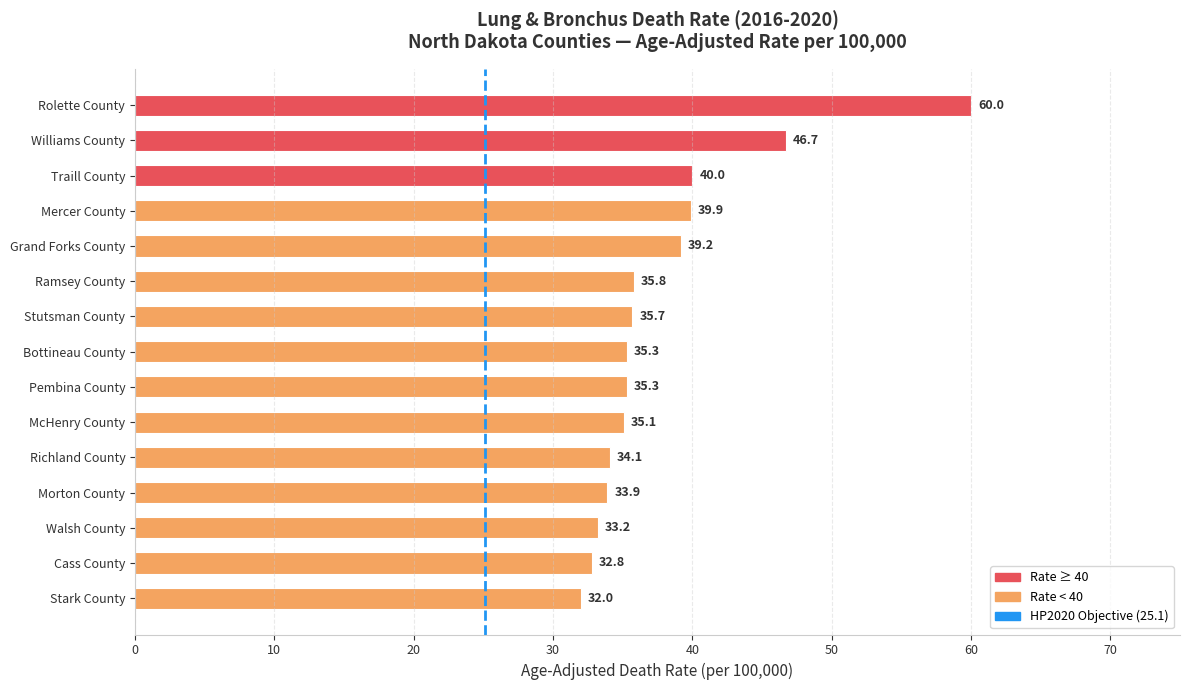

Approximately how many times larger is the value at Stark County compared to Mercer County?

0.8